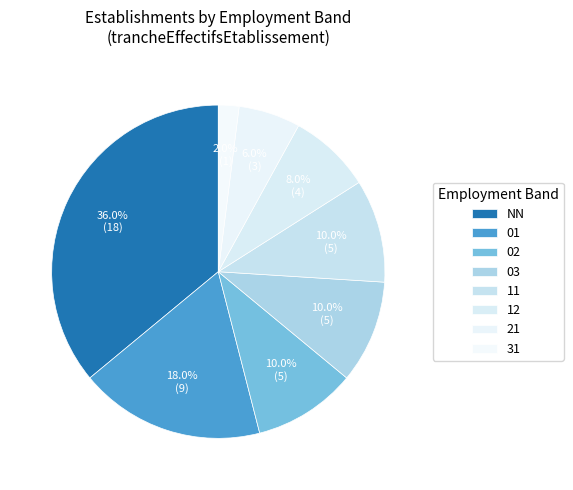

What is the ratio of the value at 03 to the value at 11?

1.0